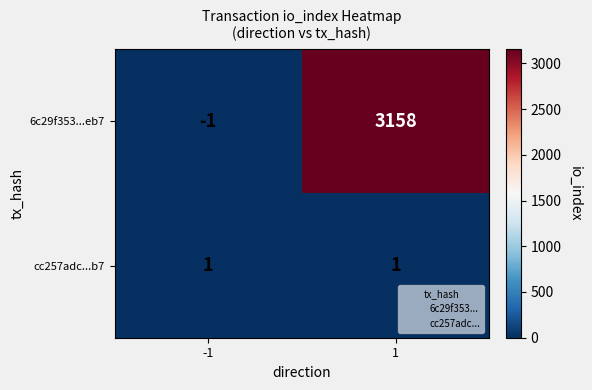

Reading left to right, extract all data points from this chart.

6c29f353...eb7: -1=-1	1=3158
cc257adc...b7: -1=1	1=1